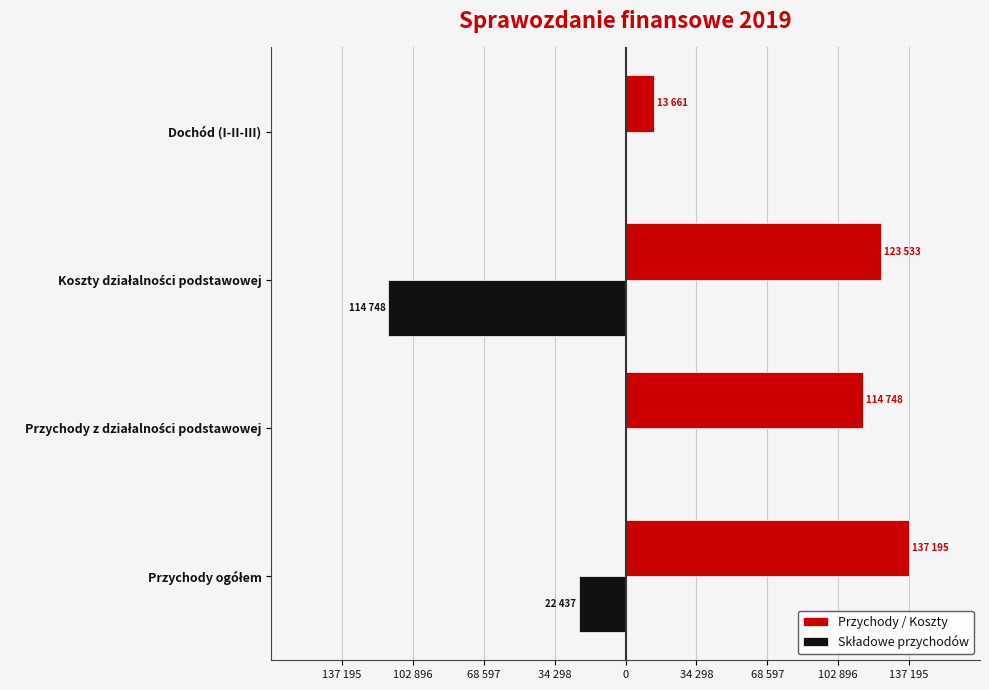

What is the average value of the Przychody / Koszty series?

97284.8